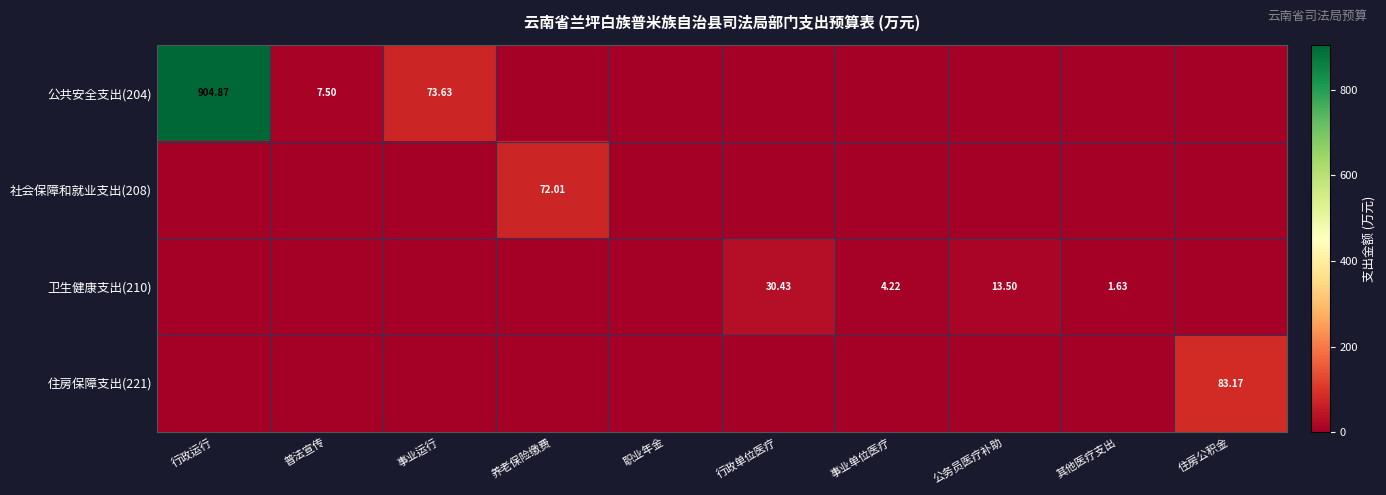

What is the maximum value shown in the chart?

904.9